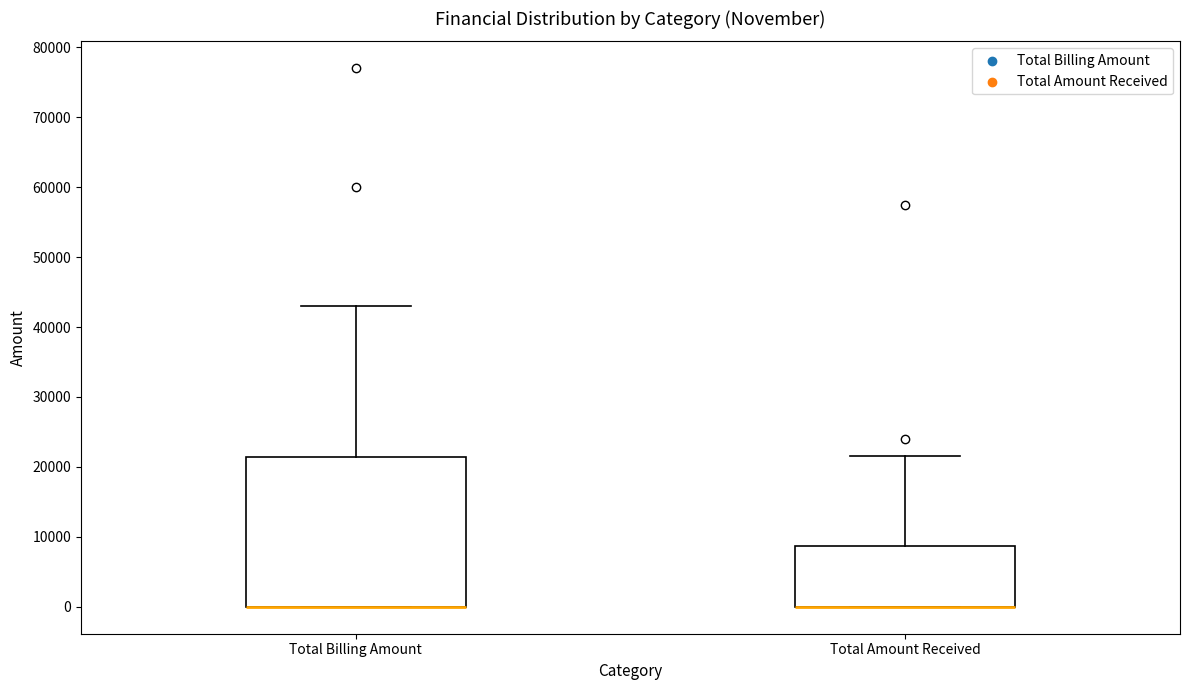

Which box is the tallest, from its lower edge to its upper edge?

Total Billing Amount